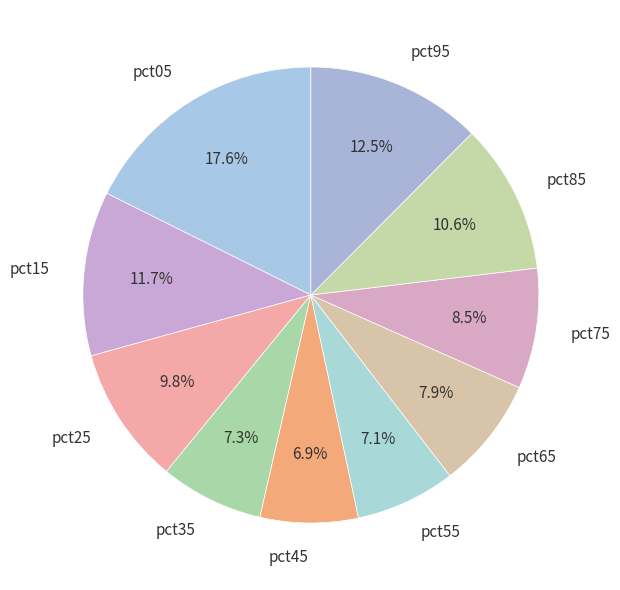

To the nearest percent, what portion does pct35 represent?

7%